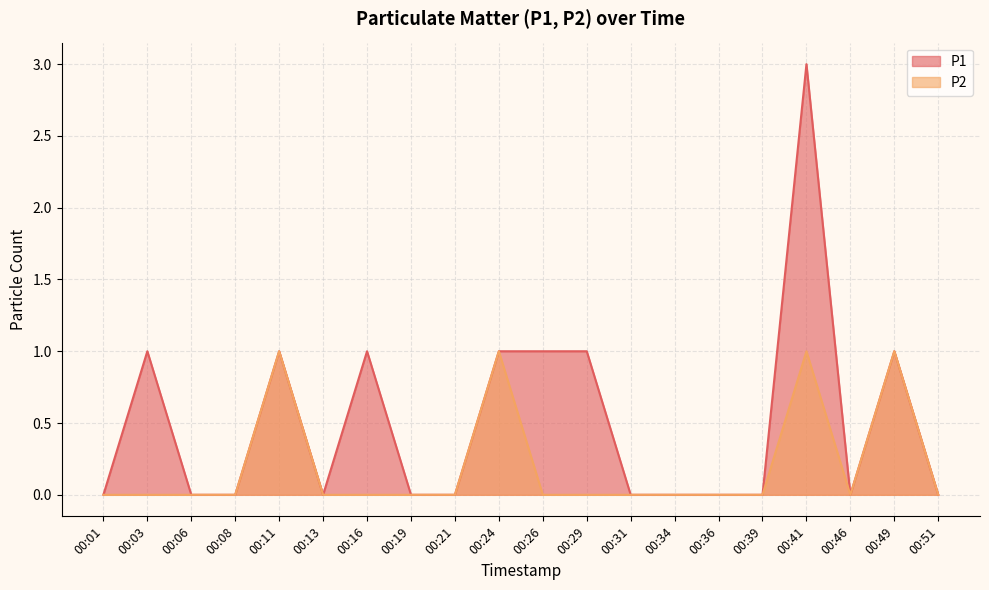

Does the chart display data point markers on the line(s)?

No